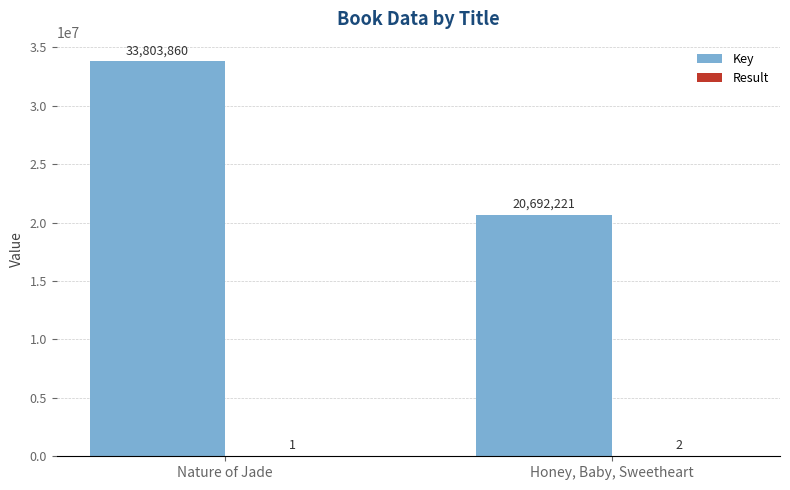

At which category is the sum across all series the highest?

Nature of Jade